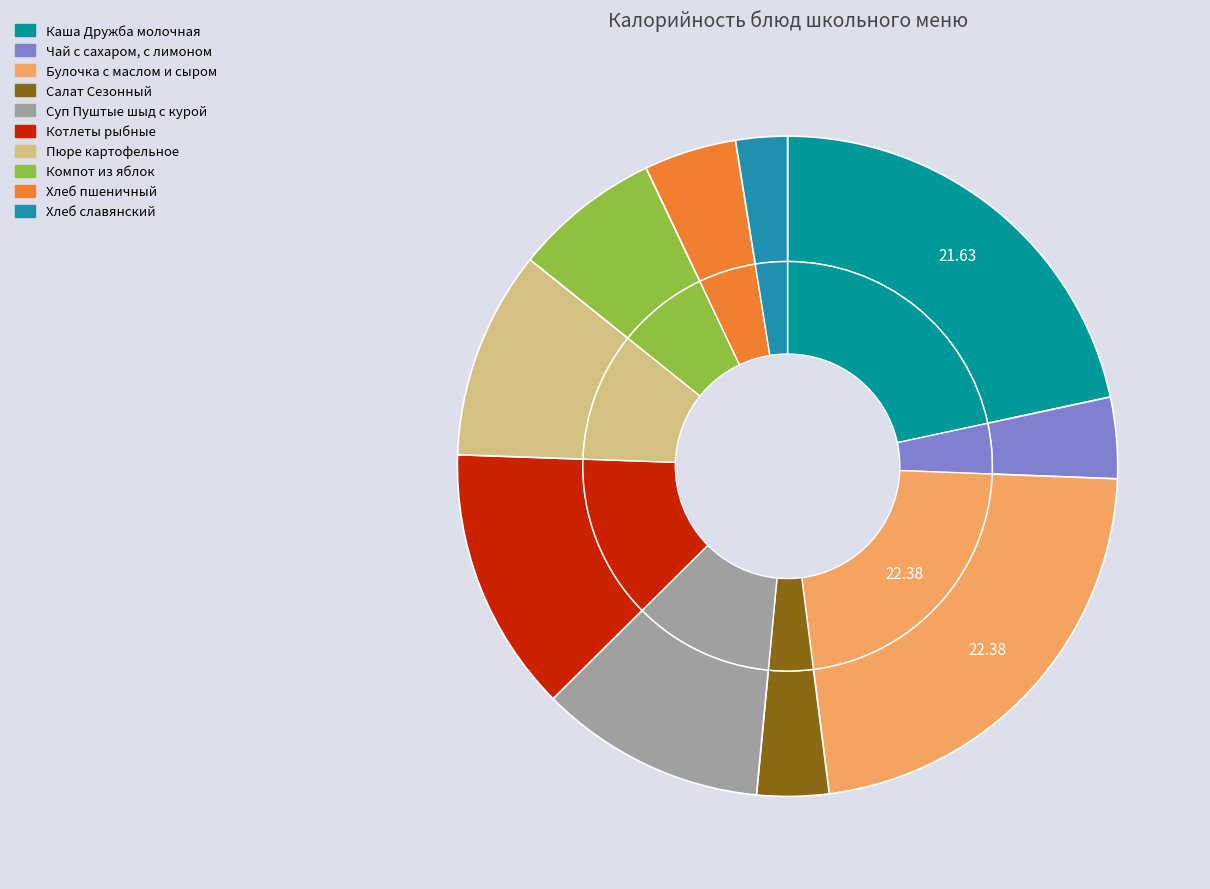

Is it true that Суп Пуштые шыд с курой is 11% of the pie?

True